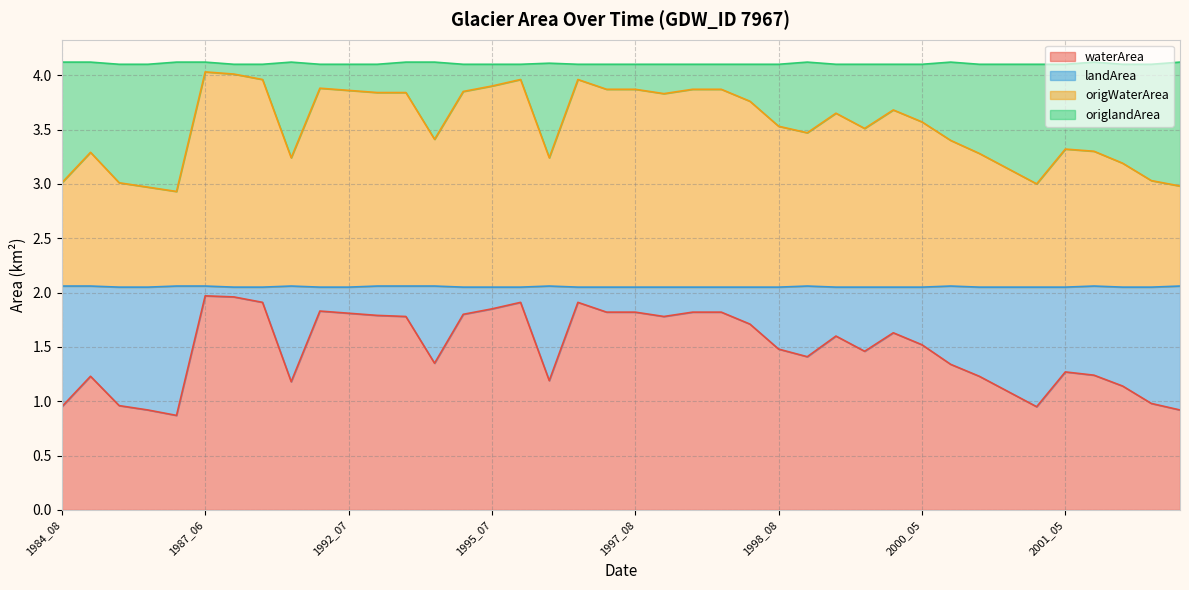

At which category is the sum across all series the highest?

1987_06